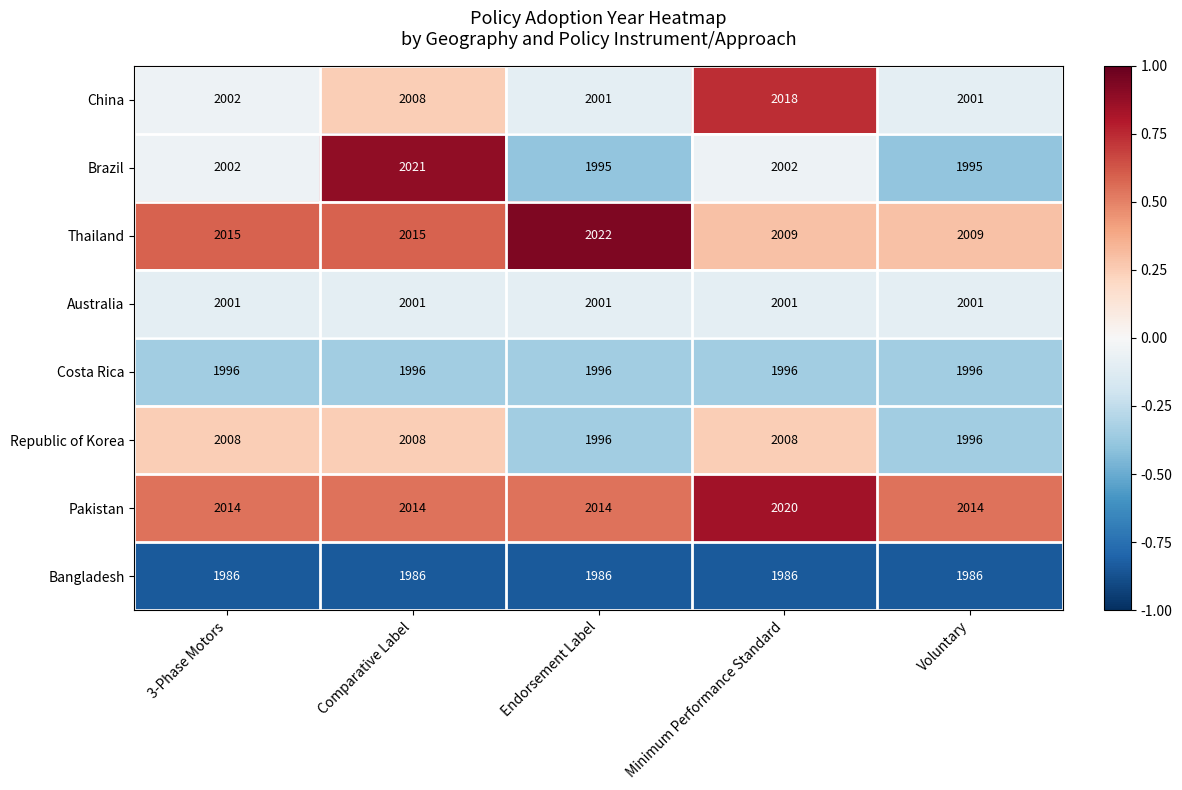

The Australia series shows 2001 at Voluntary. True or false?

True